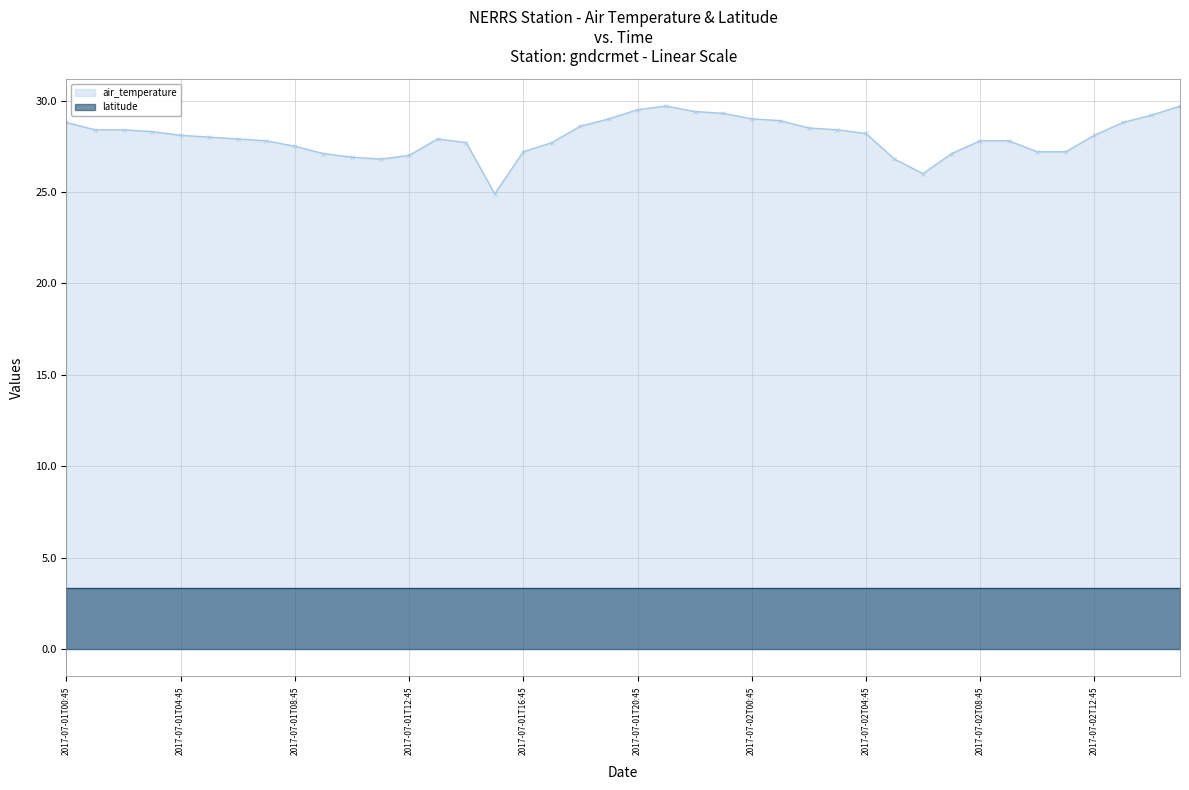

Is it true that the value at 2017-07-01T18:45 is 28.6?

True